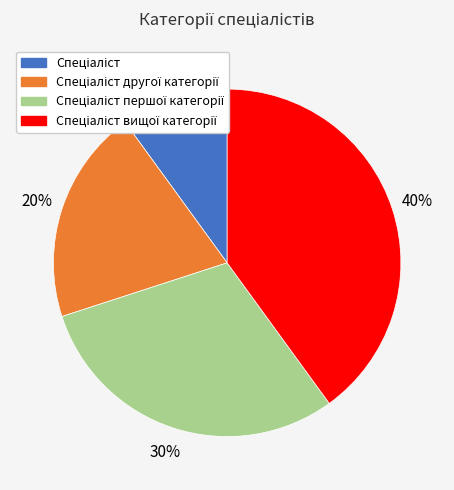

Does any single category account for the majority?

No